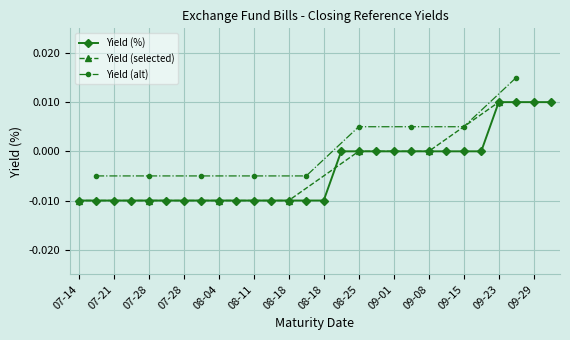

At which label does the data first exceed 0?

09-23